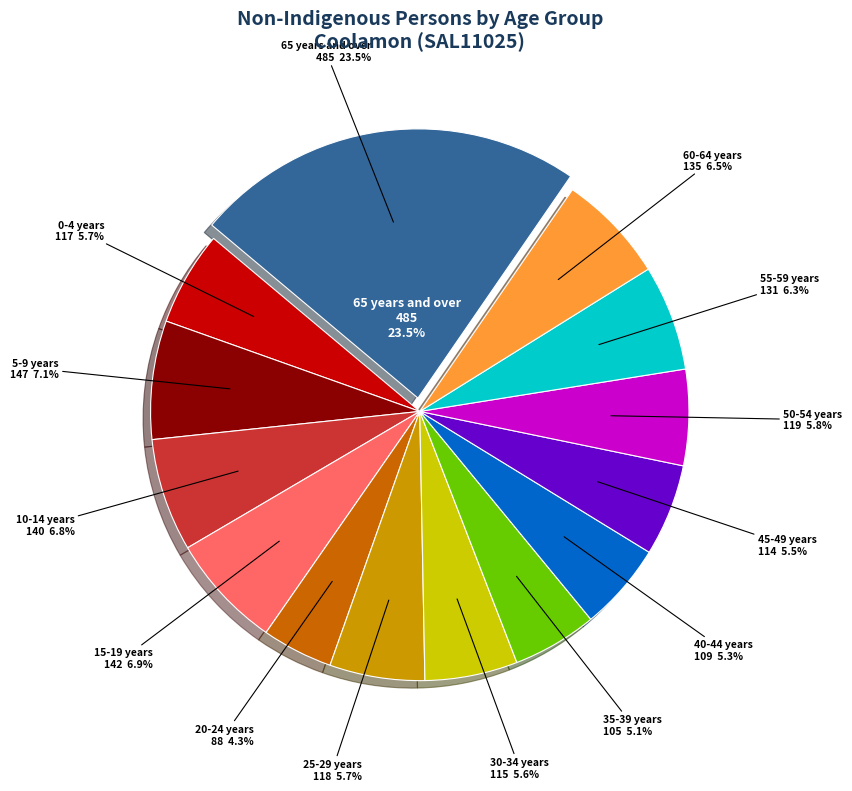

Which has a higher value, 20-24 years or 10-14 years?

10-14 years